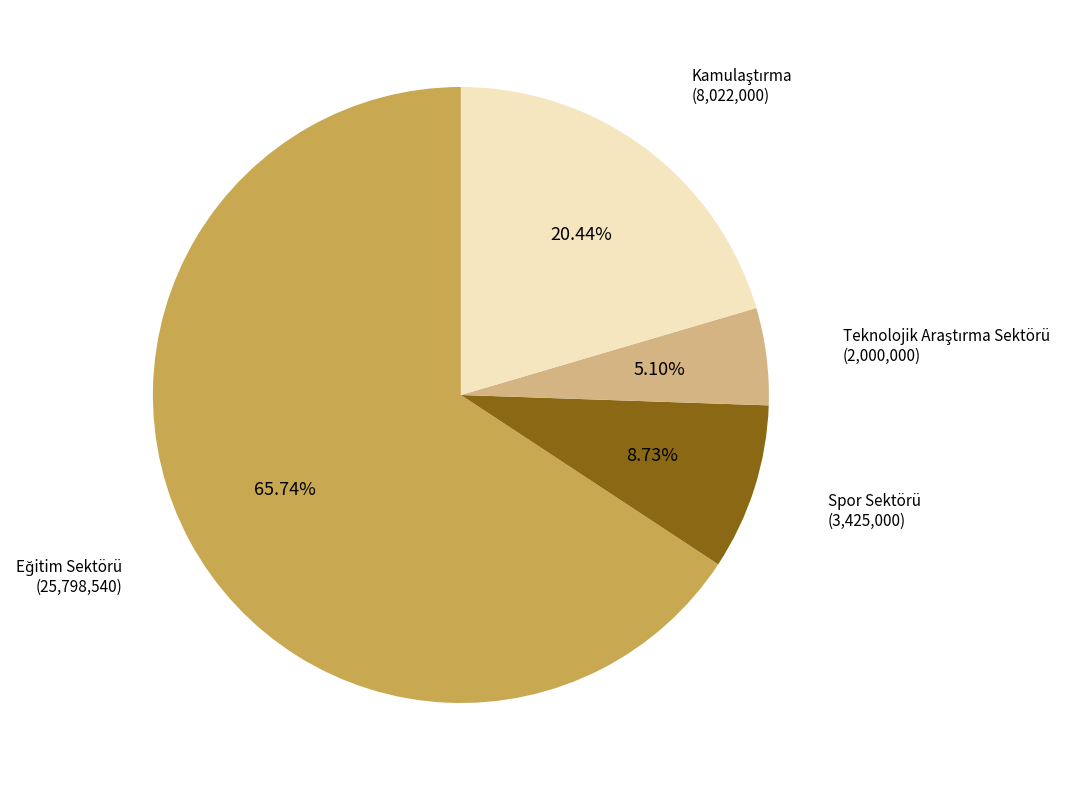

How many slices are in this pie chart?

4